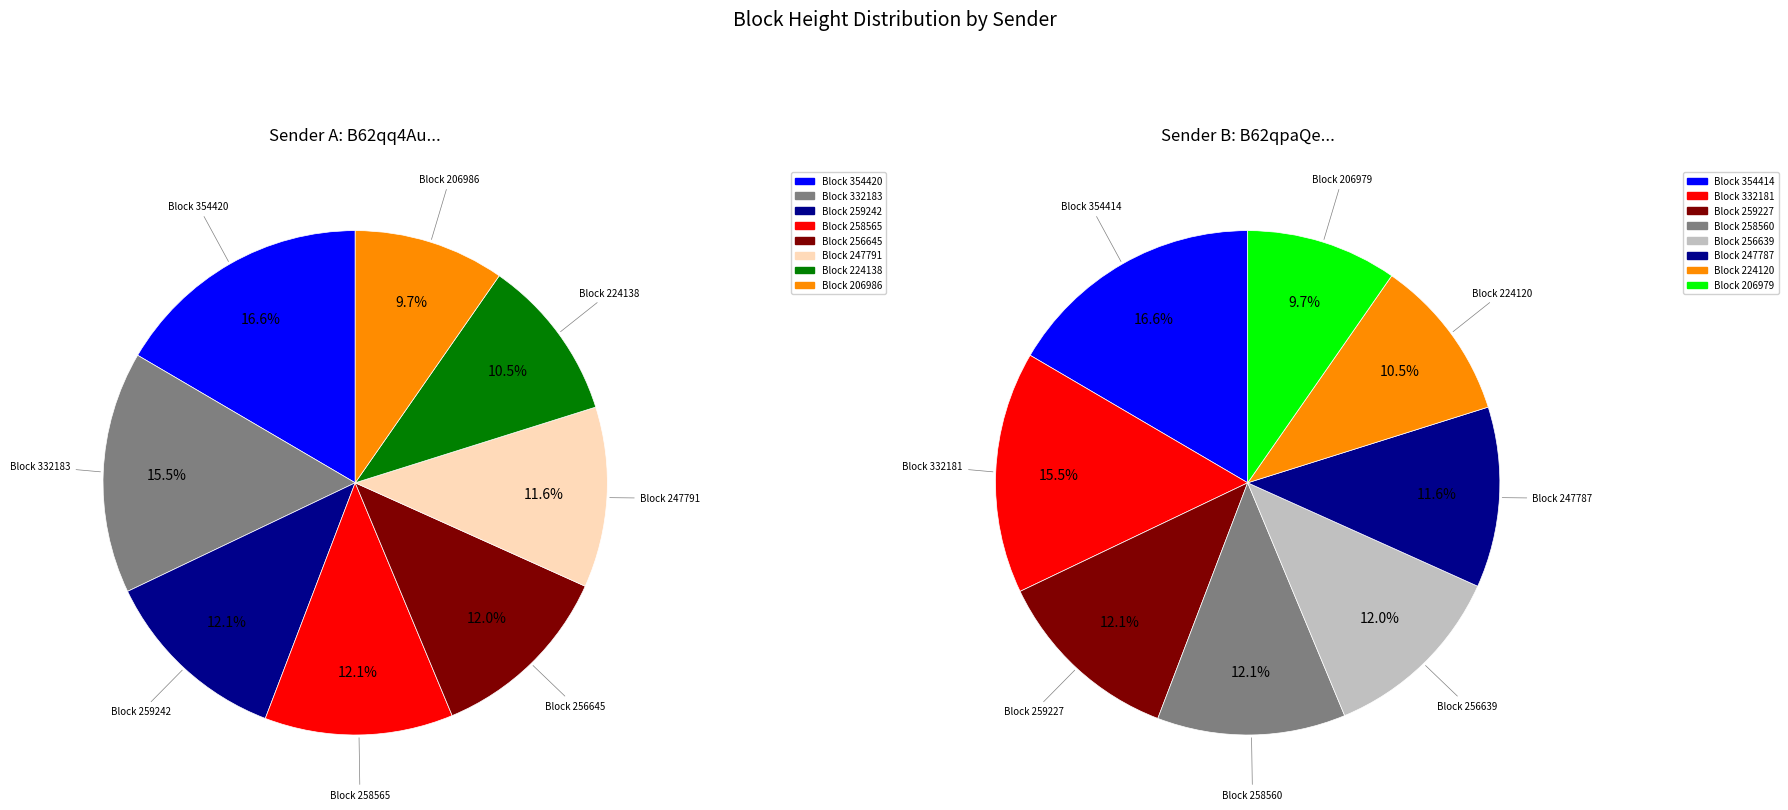

Which series has the largest range (max minus min)?

B62qpaQeyySPw6RsduK5hNbF9q9LURBWFm9X3qm (Sender)